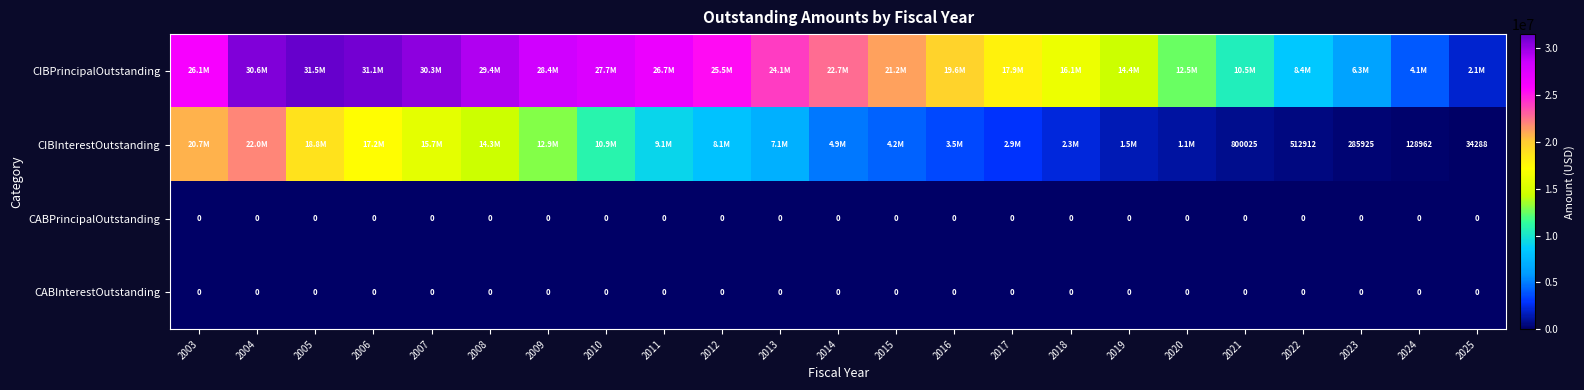

What is the difference between the highest and lowest values at 2022?

8420000.0